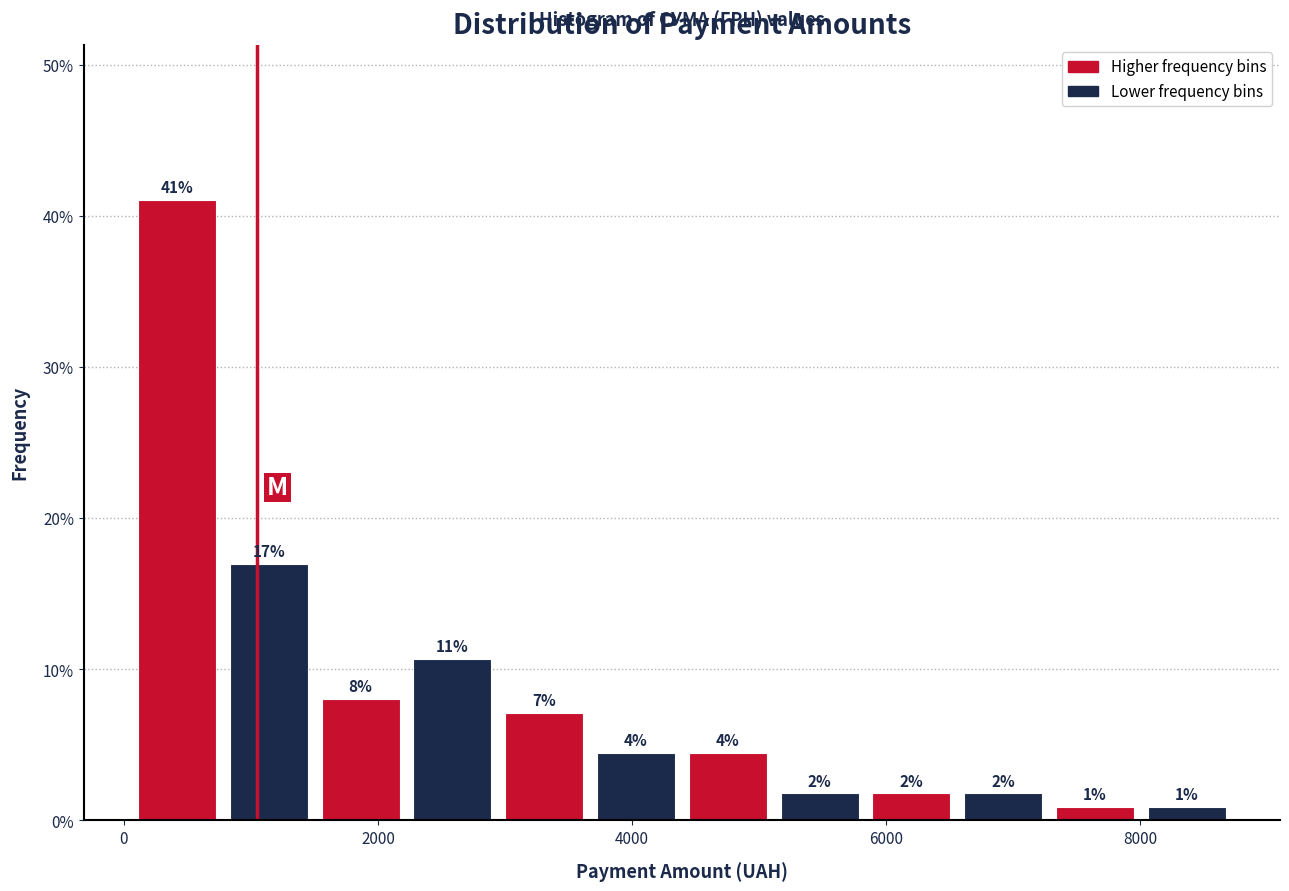

Around what value on the x-axis is the tallest bar? Give the approximate position of its centre, as read against the axis.

400